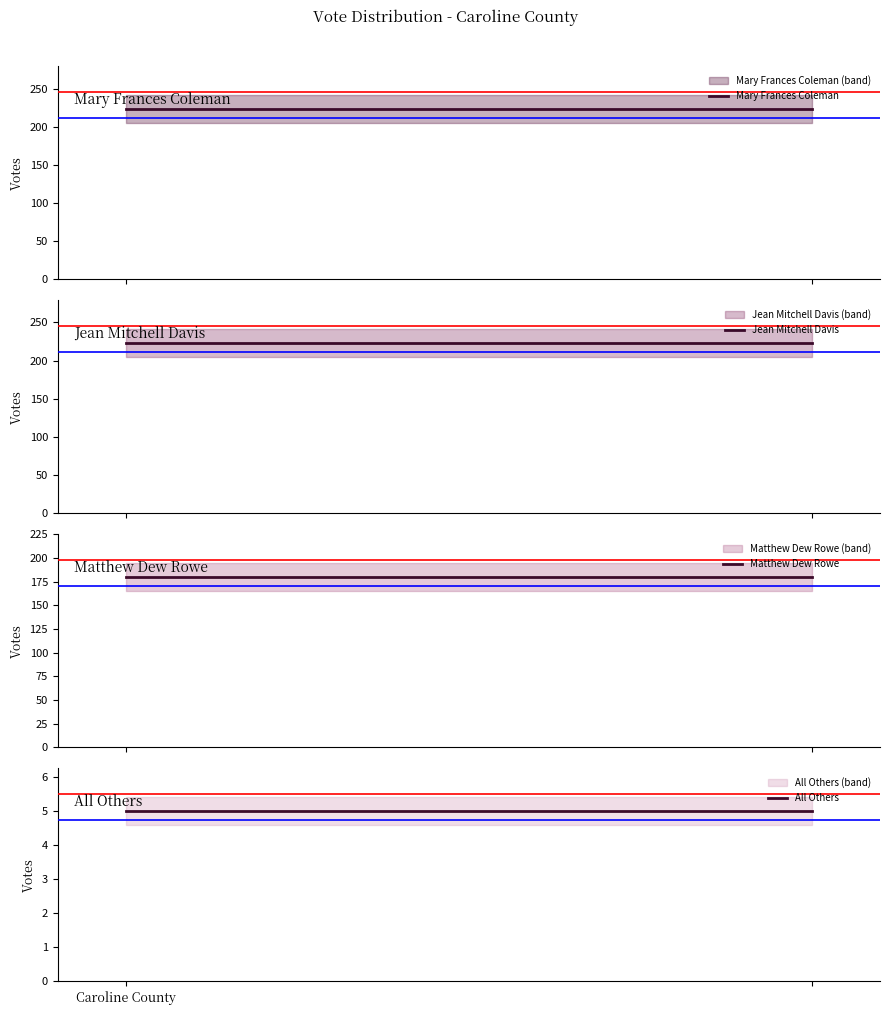

What is the sum of all Jean Mitchell Davis values?

446